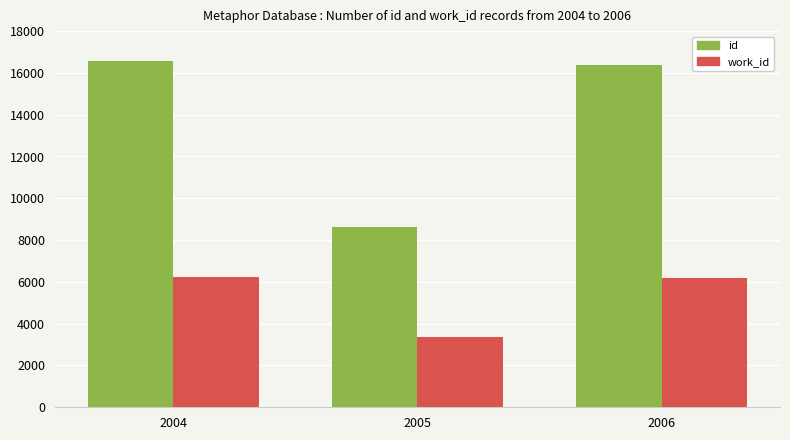

Which series has the largest total across all categories?

id